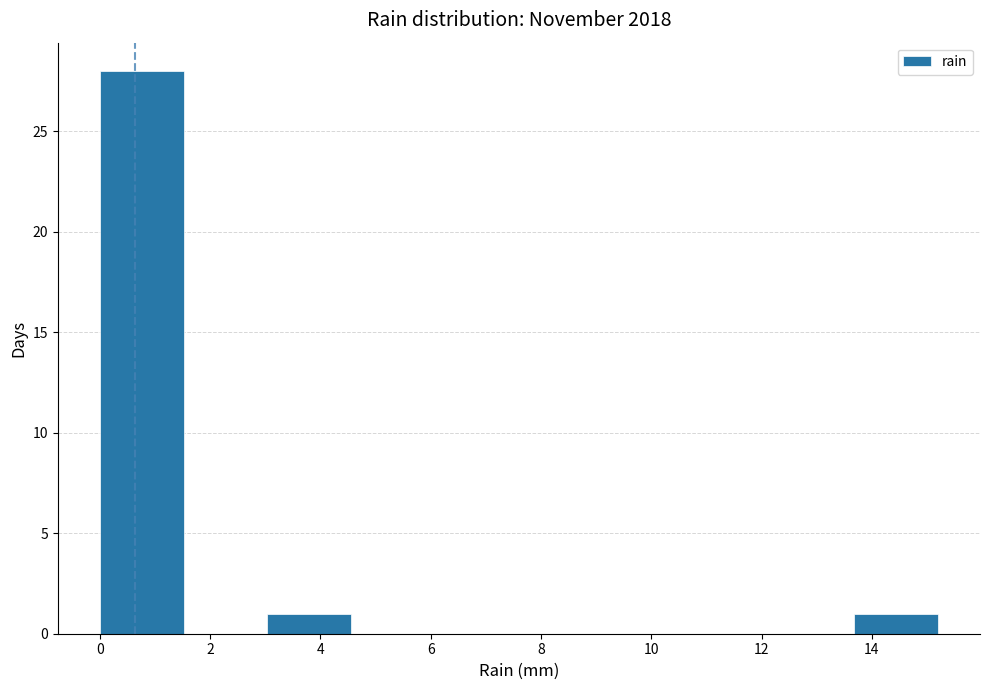

Reading left to right, list every bar in this chart as the range it spans on the x-axis followed by its height. Neither the bar edges nor the heights are printed on the chart, so give them approximately, as read against the axes.

0.00 to 1.52: 28
1.52 to 3.04: 0
3.04 to 4.56: 1
4.56 to 6.08: 0
6.08 to 7.60: 0
7.60 to 9.12: 0
9.12 to 10.64: 0
10.64 to 12.16: 0
12.16 to 13.68: 0
13.68 to 15.20: 1